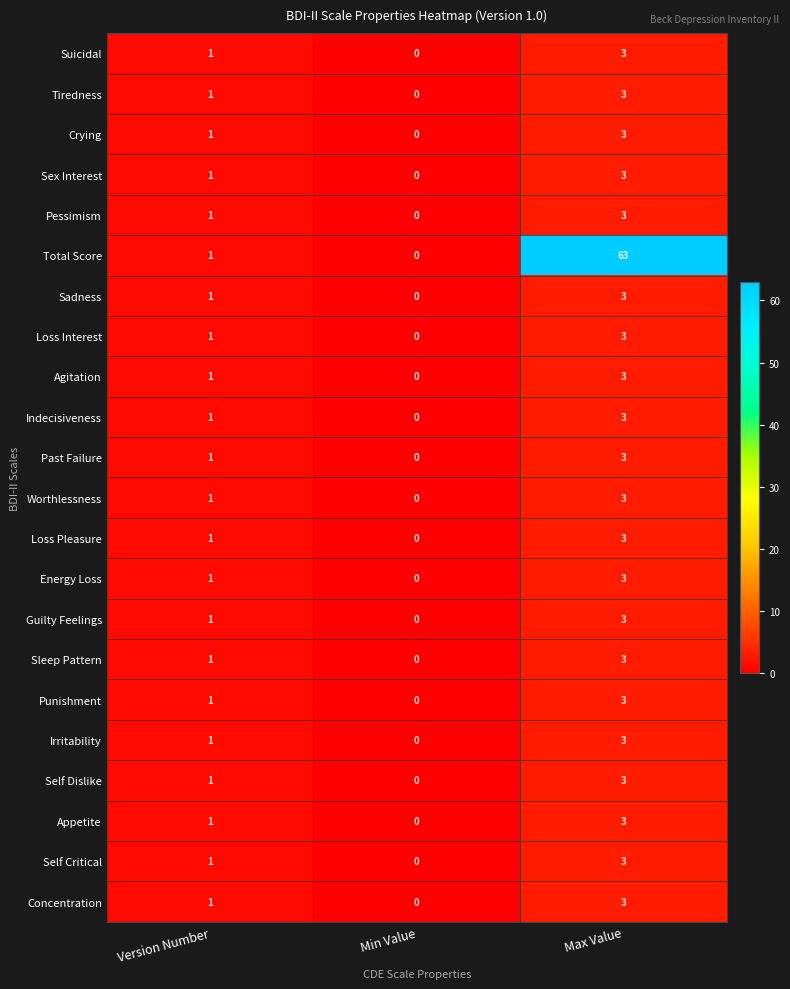

List the labels in order of Indecisiveness value, largest first.

Max Value, Version Number, Min Value